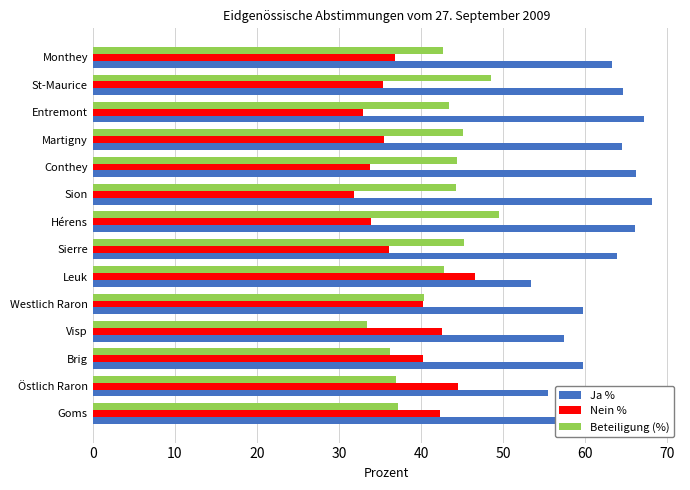

What is the difference between the maximum and minimum values in the Nein % series?

14.7